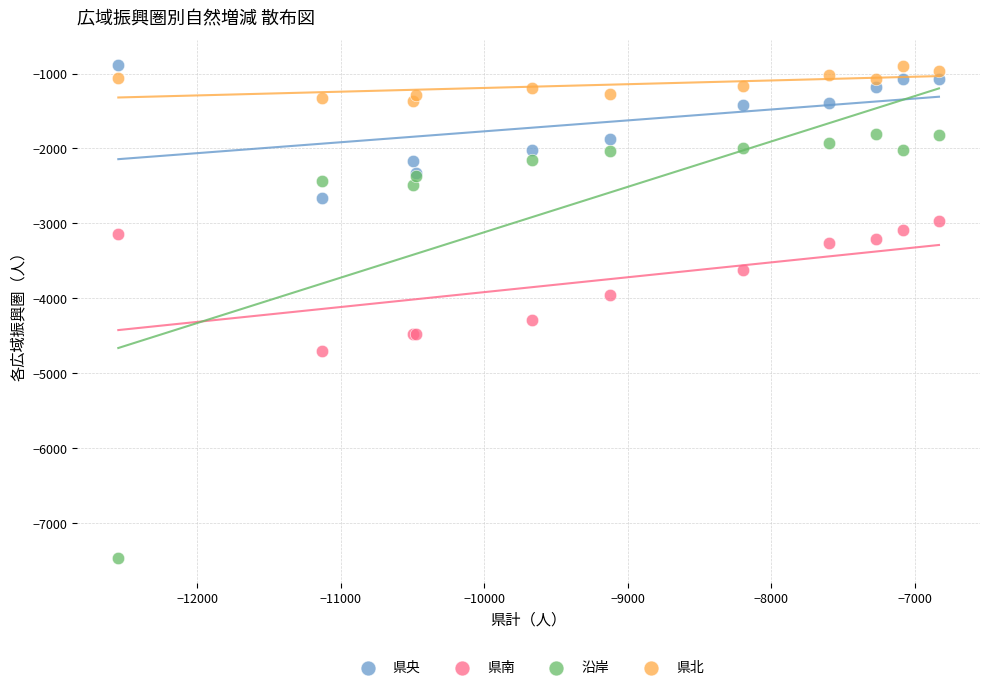

What is the X range (max minus min) for the scatter plot?

5719